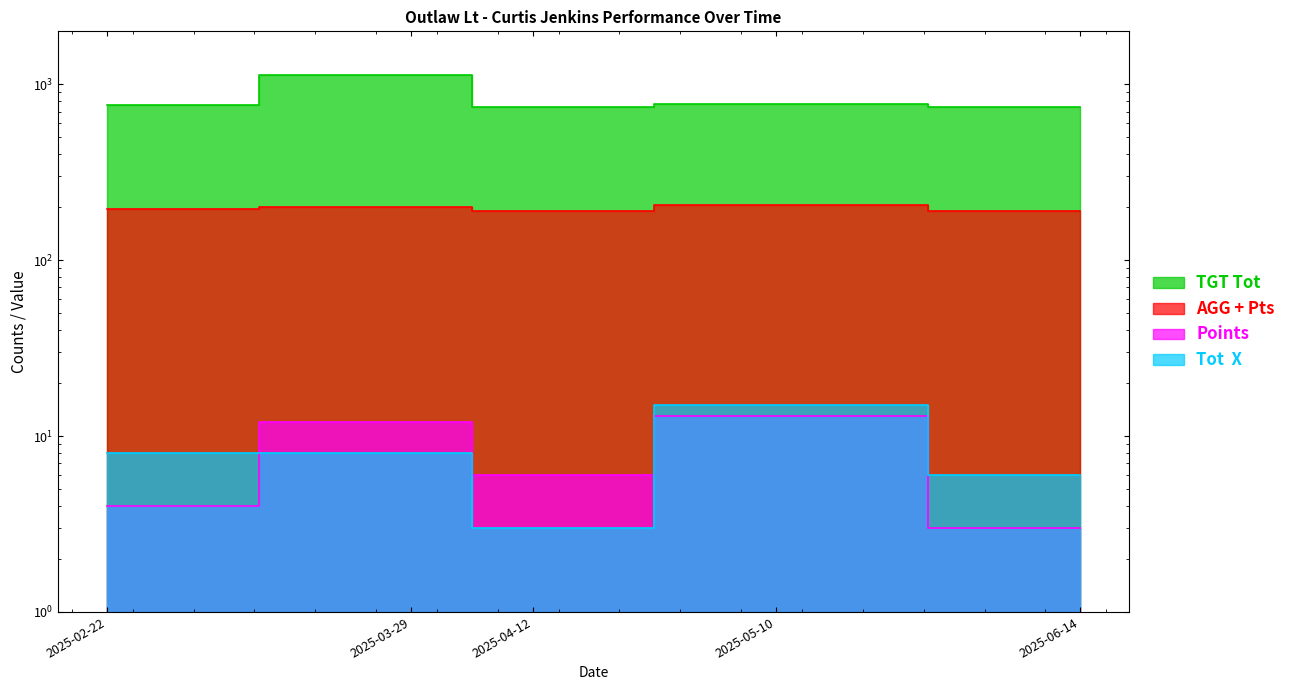

Where is the first local maximum for AGG + Pts?

2025-03-29